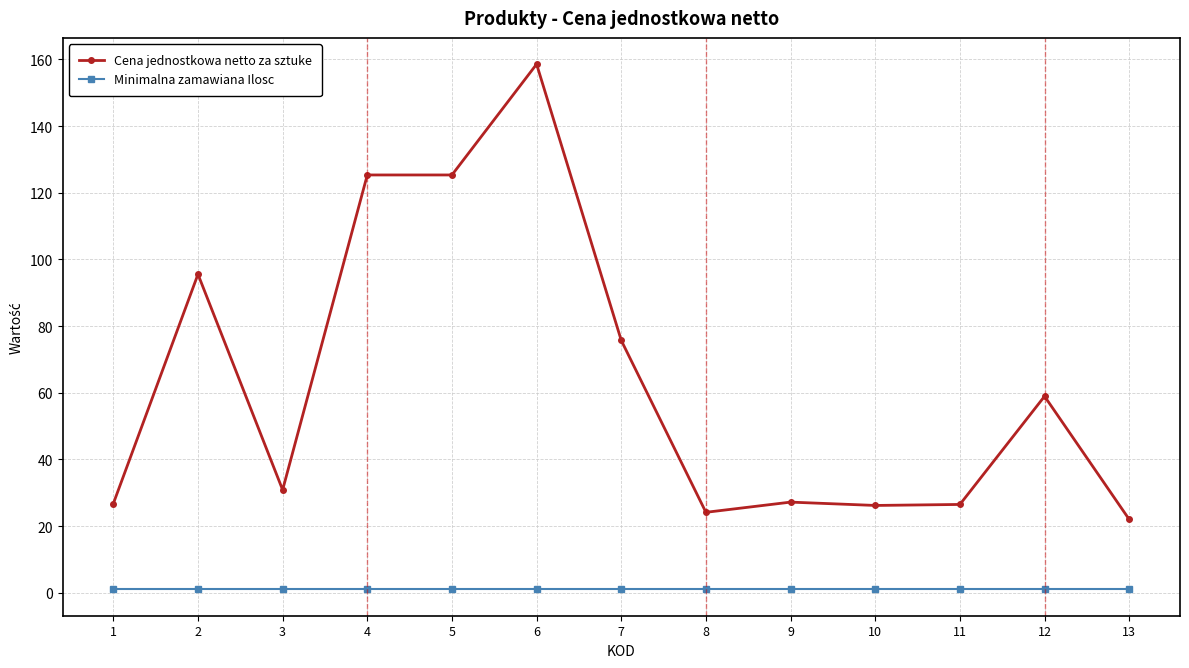

Rank the series by their maximum value, from lowest to highest.

Minimalna zamawiana Ilosc, Cena jednostkowa netto za sztuke